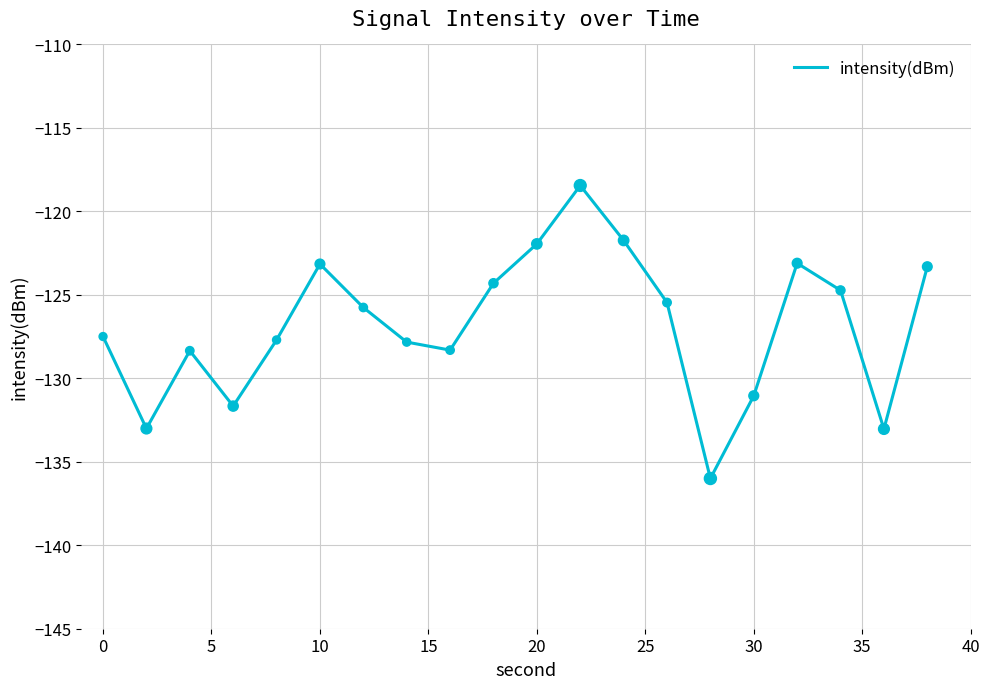

What is the smallest value displayed?

-136.0